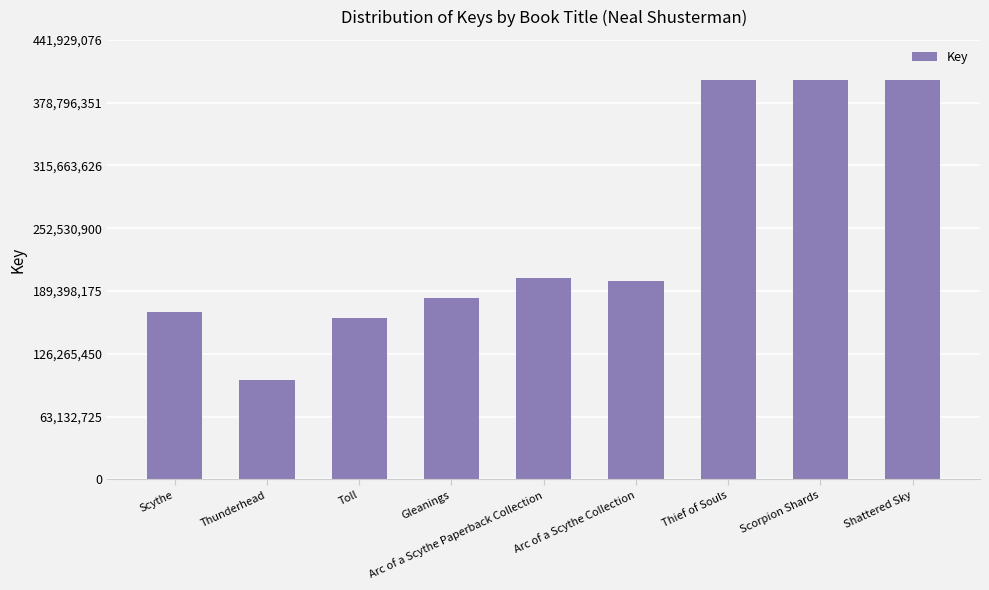

How many bars are there in total?

9